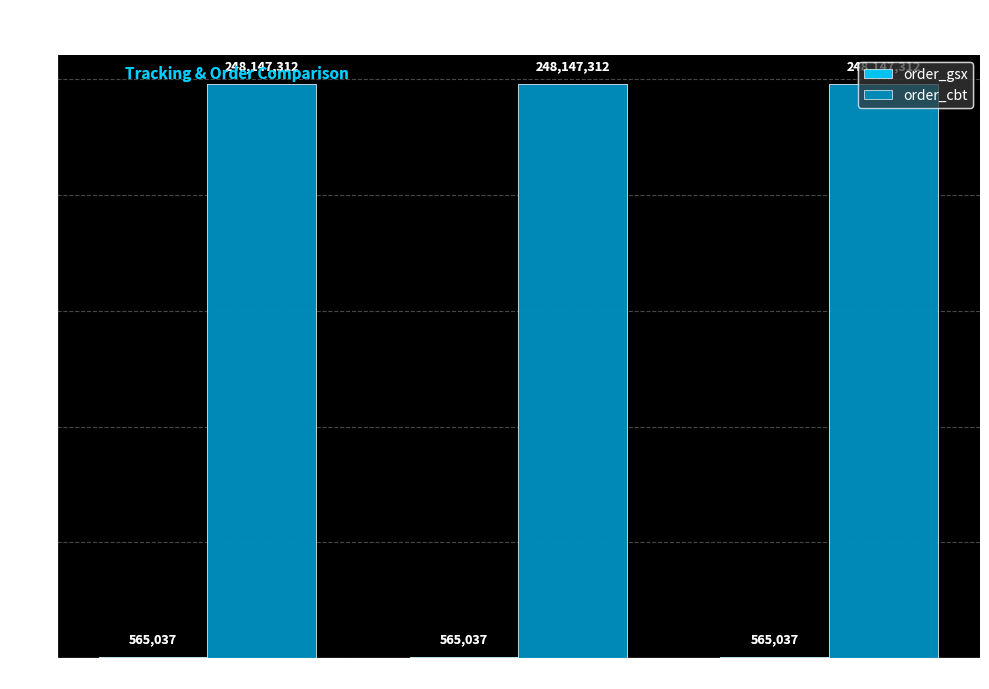

Read the order_cbt value at 69877103.

248147312